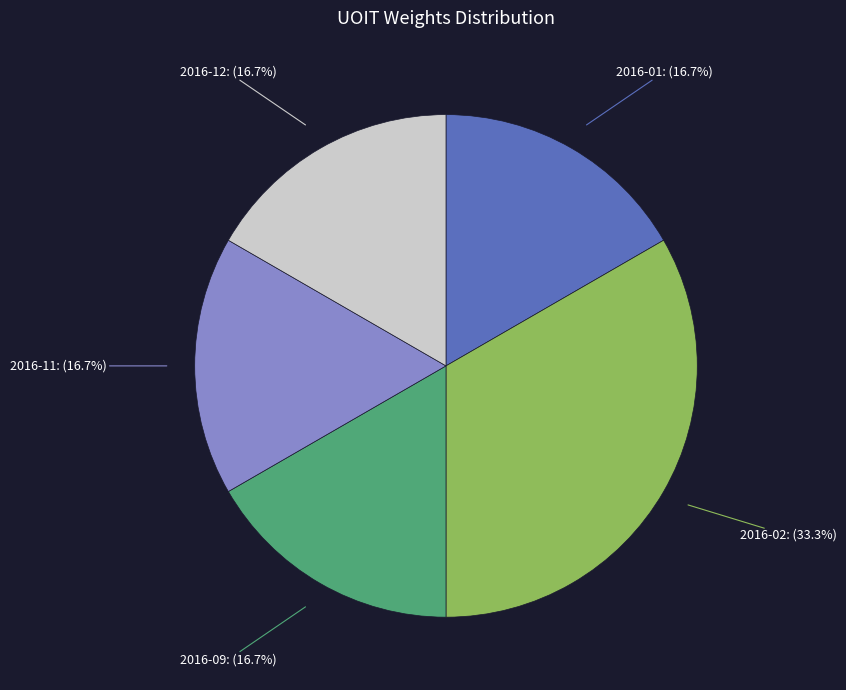

Does any single category account for the majority?

No